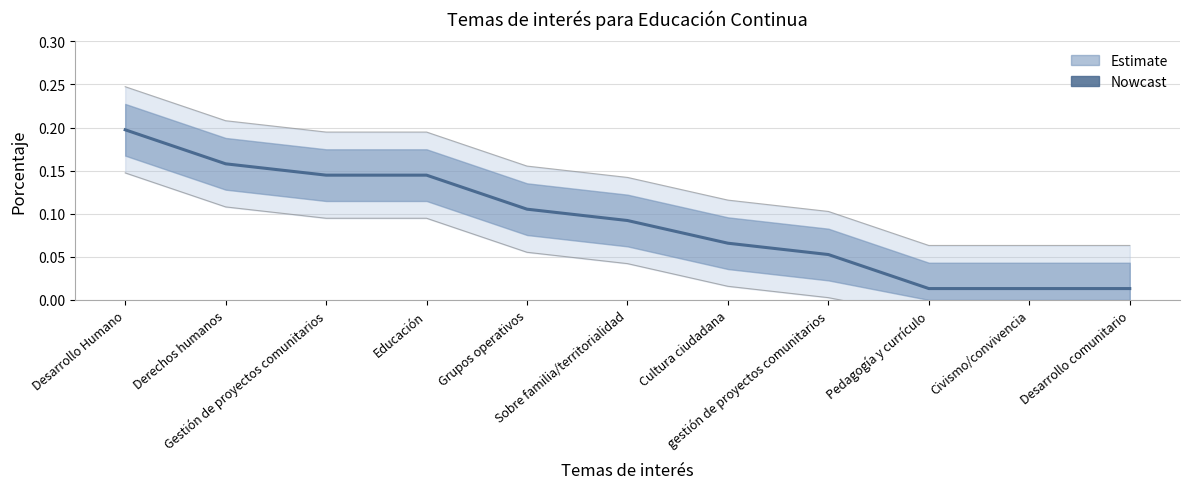

The chart shows a value of 0.3 at Desarrollo Humano. True or false?

False